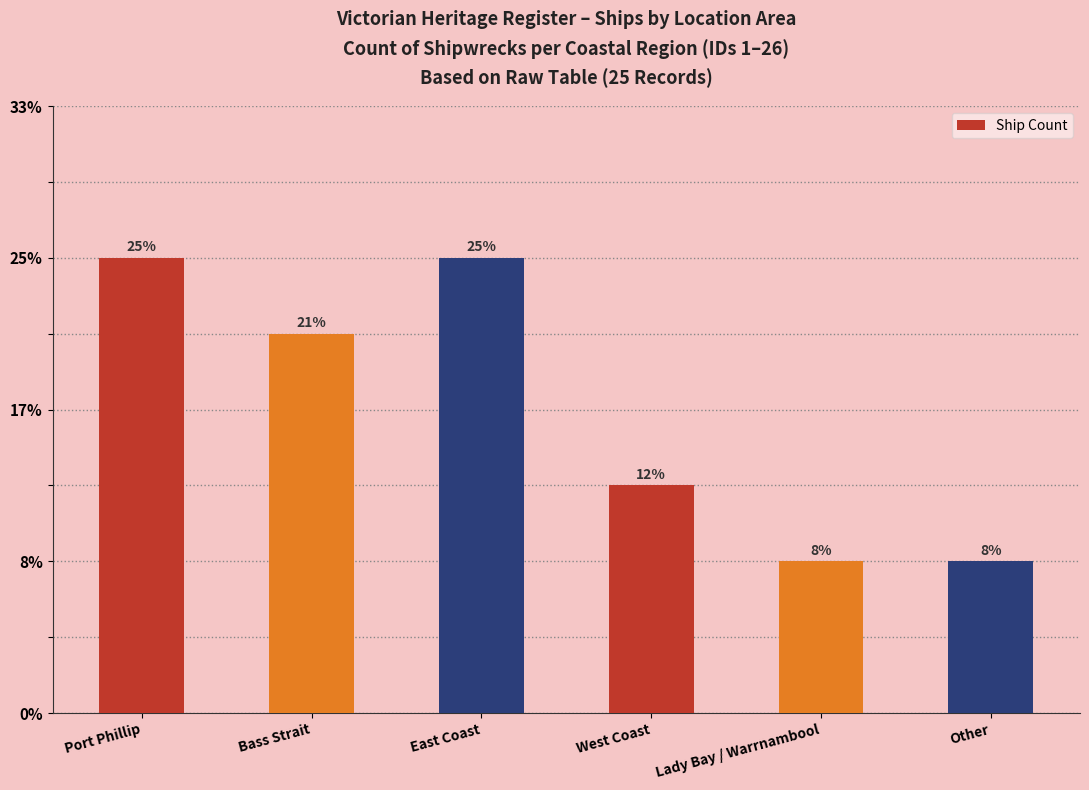

List the labels in order of value, largest first.

Port Phillip, East Coast, Bass Strait, West Coast, Lady Bay / Warrnambool, Other